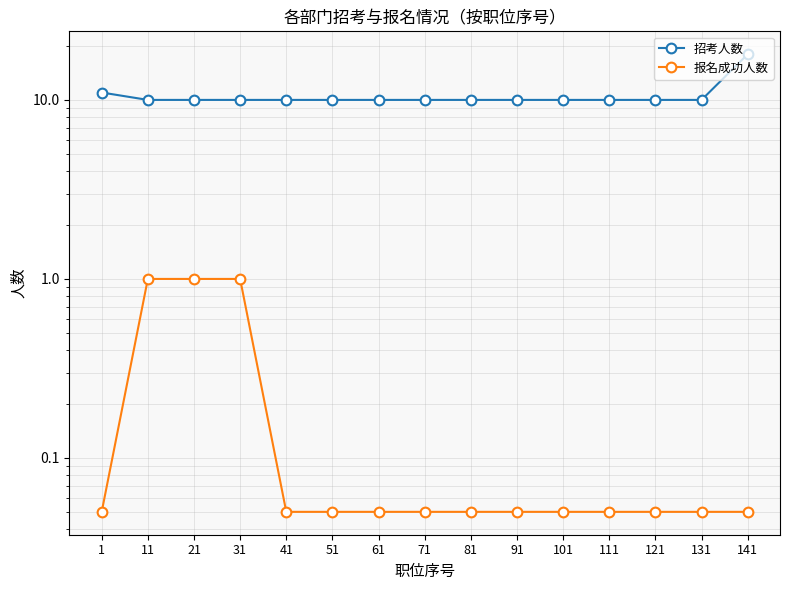

What is the difference between the maximum and minimum values in the 报名成功人数 series?

0.9